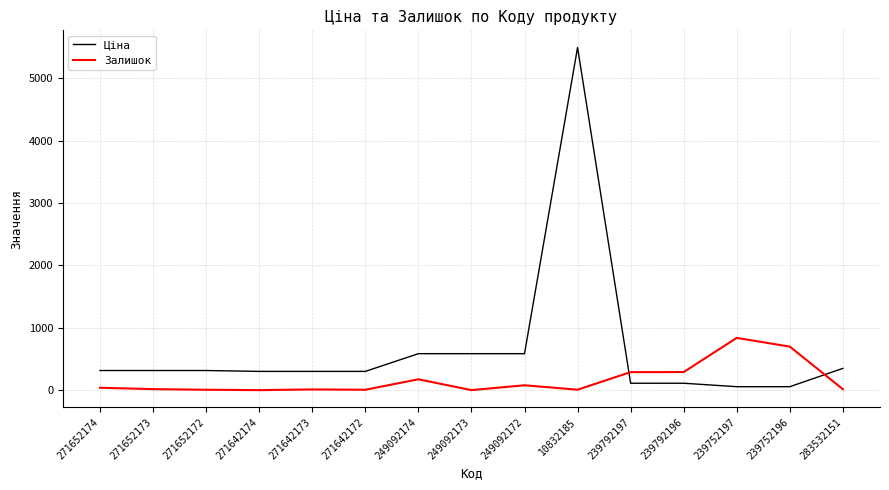

What is the difference between the maximum and minimum values in the Ціна series?

5442.0